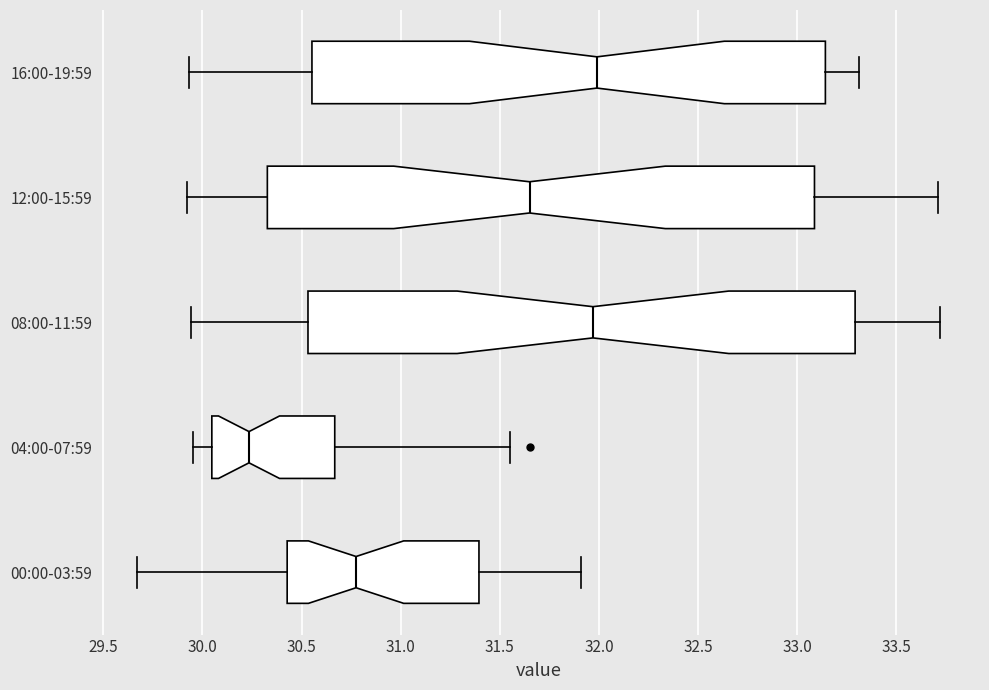

Which box's median line is the furthest to the left?

04:00-07:59